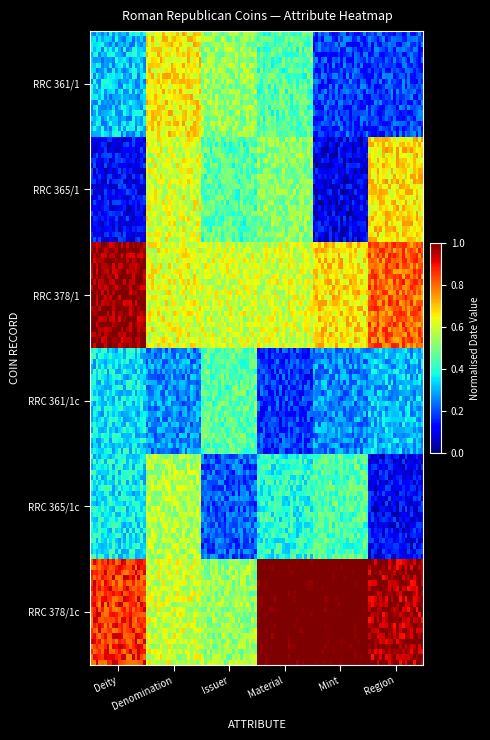

At which category does the chart reach its peak across all series?

Deity